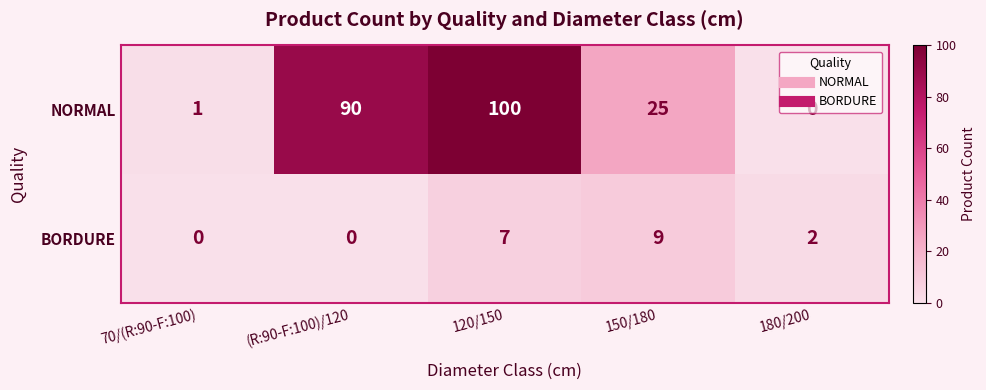

What is the sum of all BORDURE values?

18